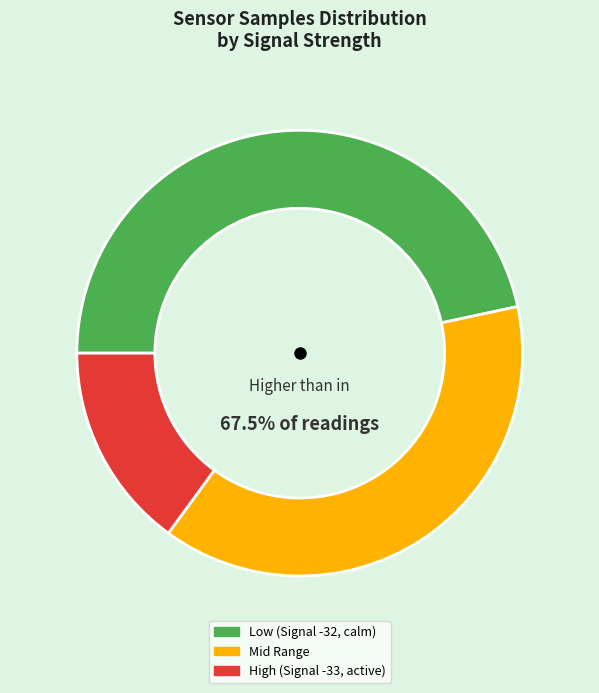

Do -32 and -32 together represent more than half of the pie?

No